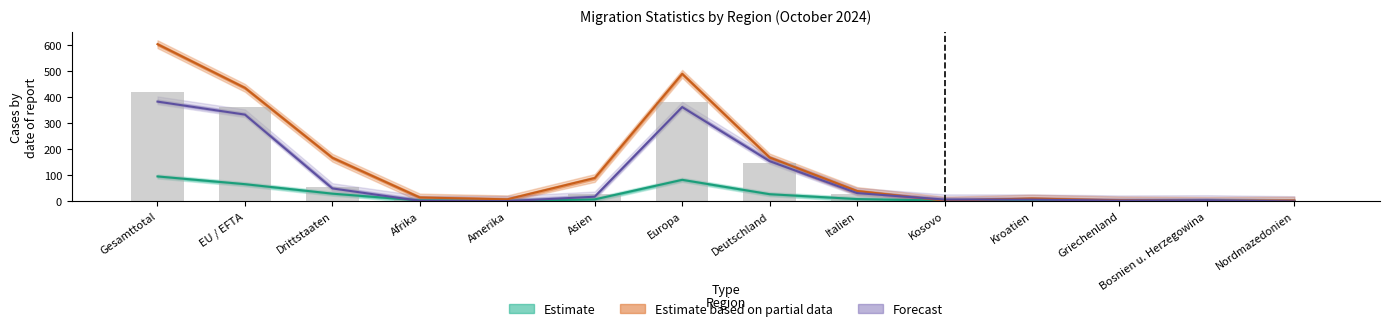

At how many categories does at least one series exceed 393?

3